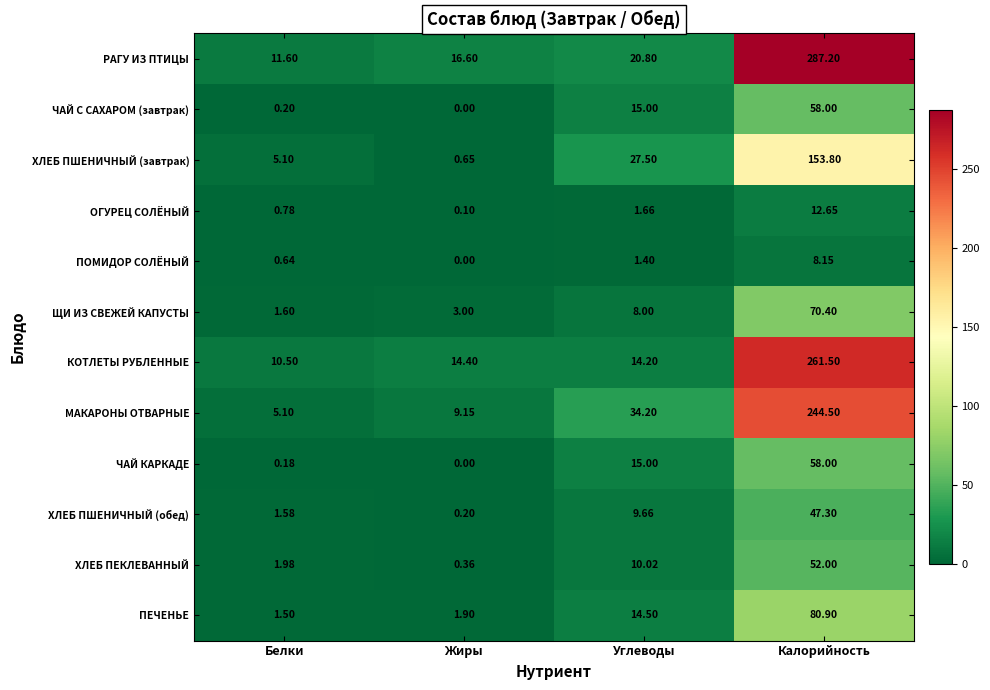

Which series changed the most between Белки and Жиры?

РАГУ ИЗ ПТИЦЫ